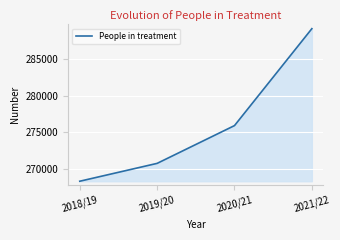

What position from the right is 2021/22?

1